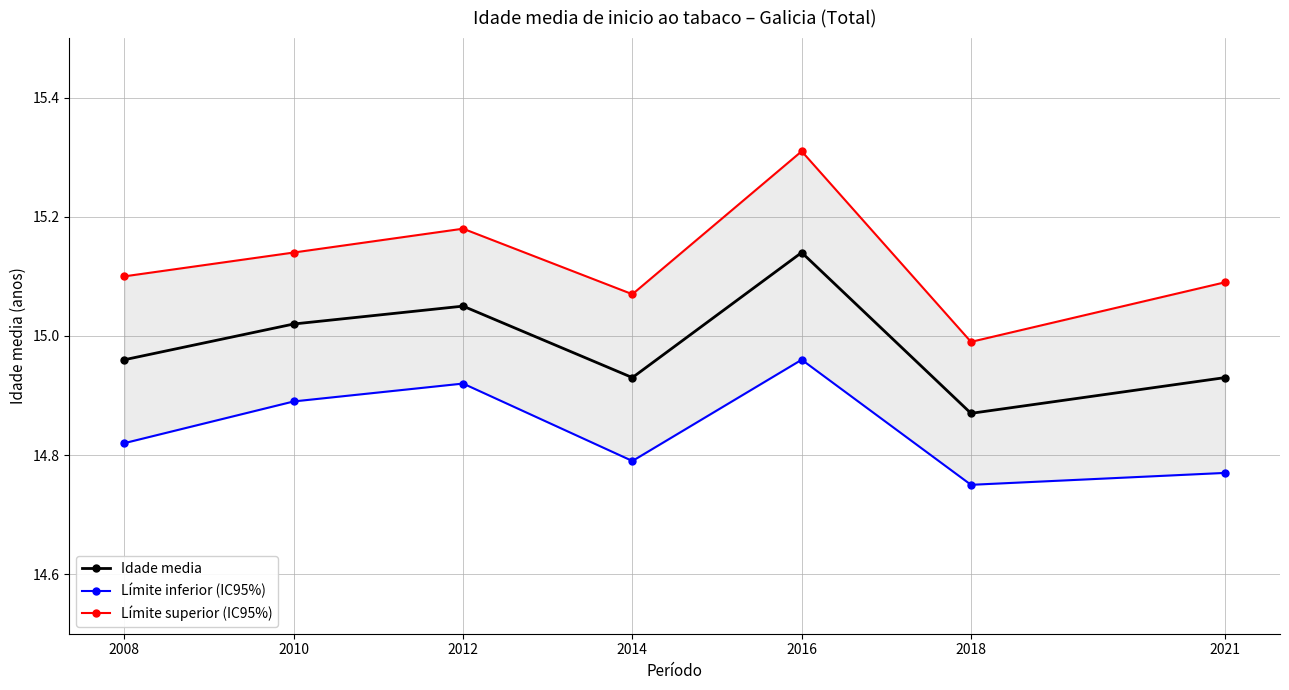

What is the approximate value of Límite inferior (IC95%) at 2018?

14.8